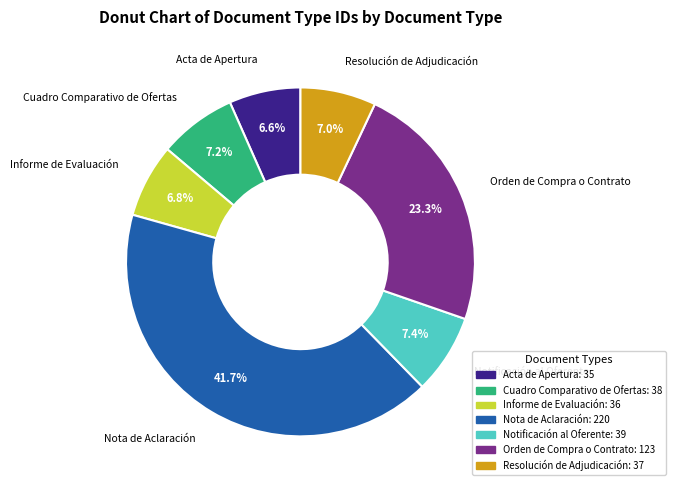

Which category has the biggest portion of the pie?

Nota de Aclaración